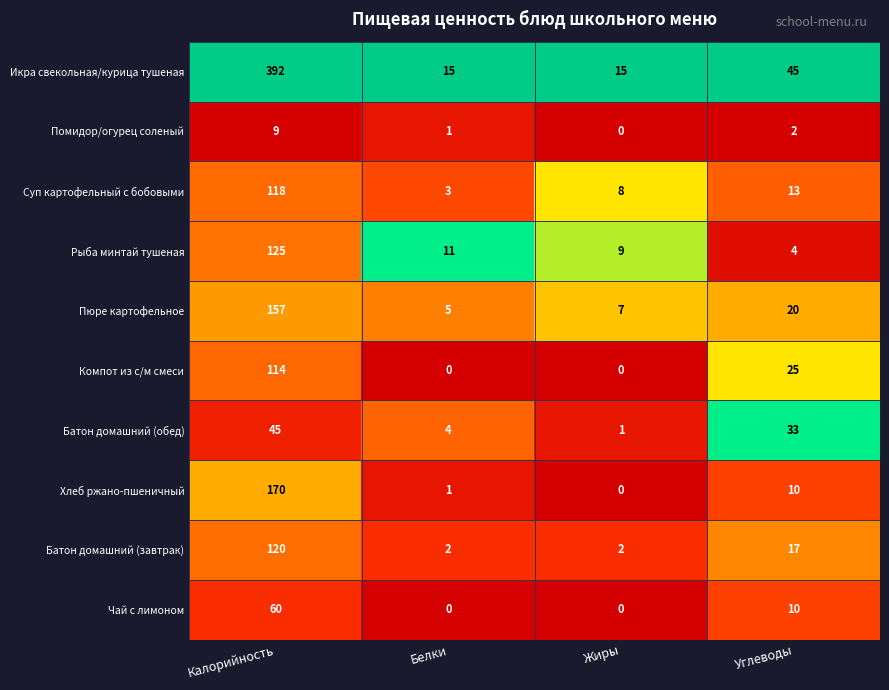

Rank the categories by Хлеб ржано-пшеничный value from highest to lowest.

Калорийность, Углеводы, Белки, Жиры